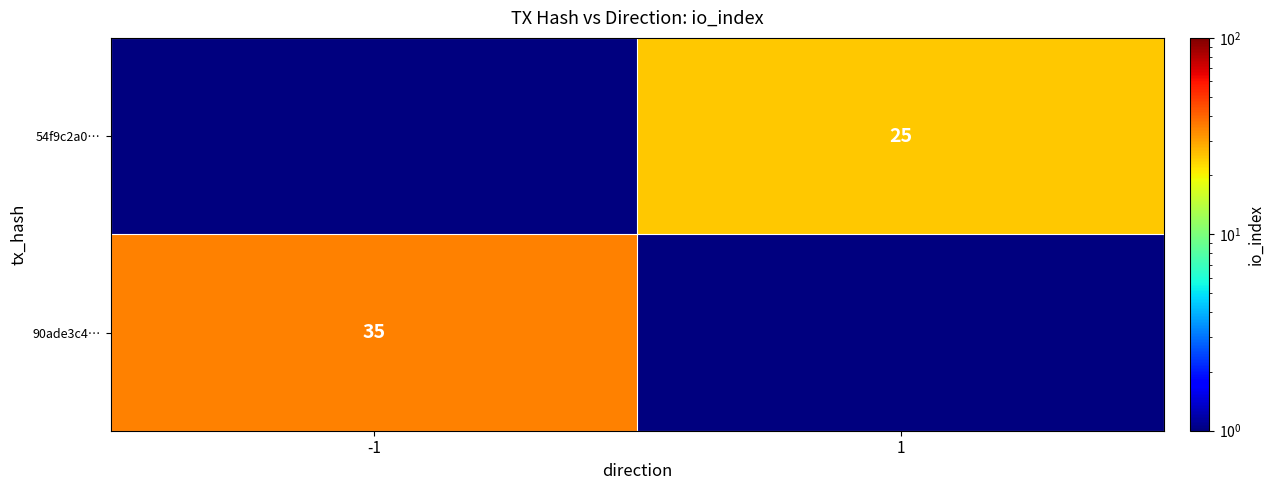

Is it true that 90ade3c4… equals 35.0 at -1?

True